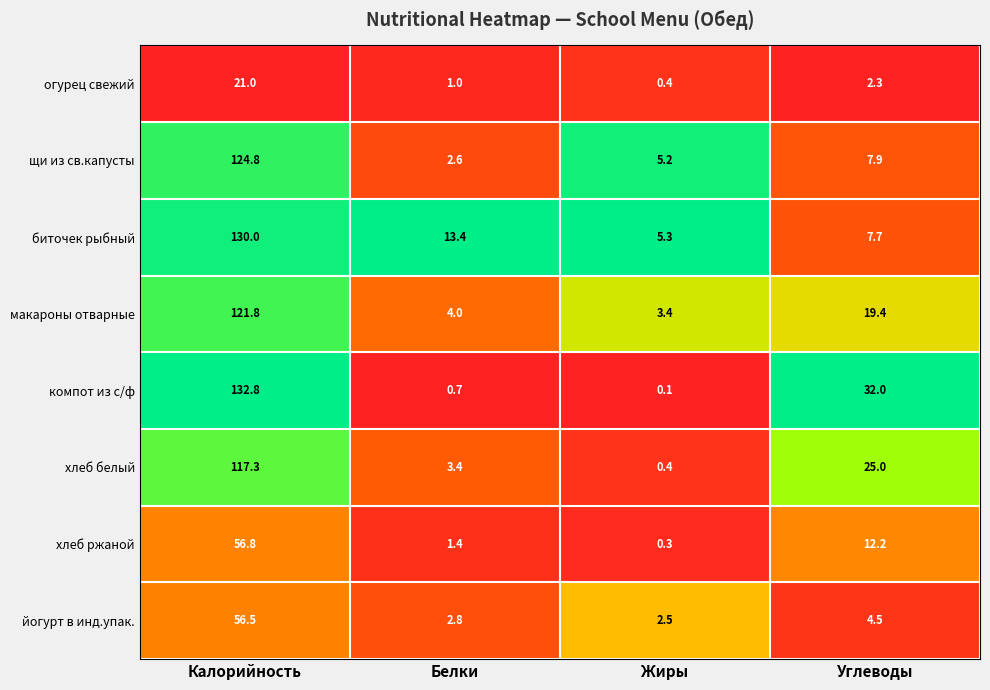

How many categories are shown in the chart?

4